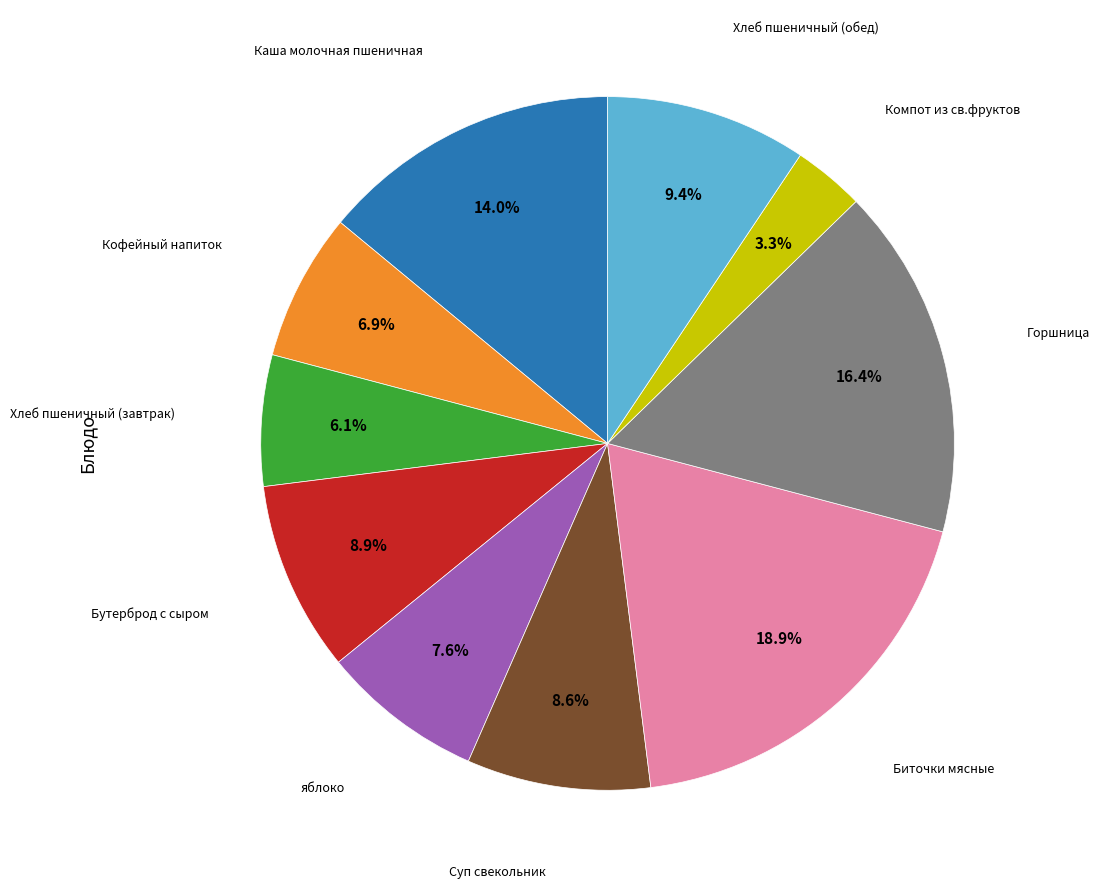

Is there a majority slice in this chart?

No